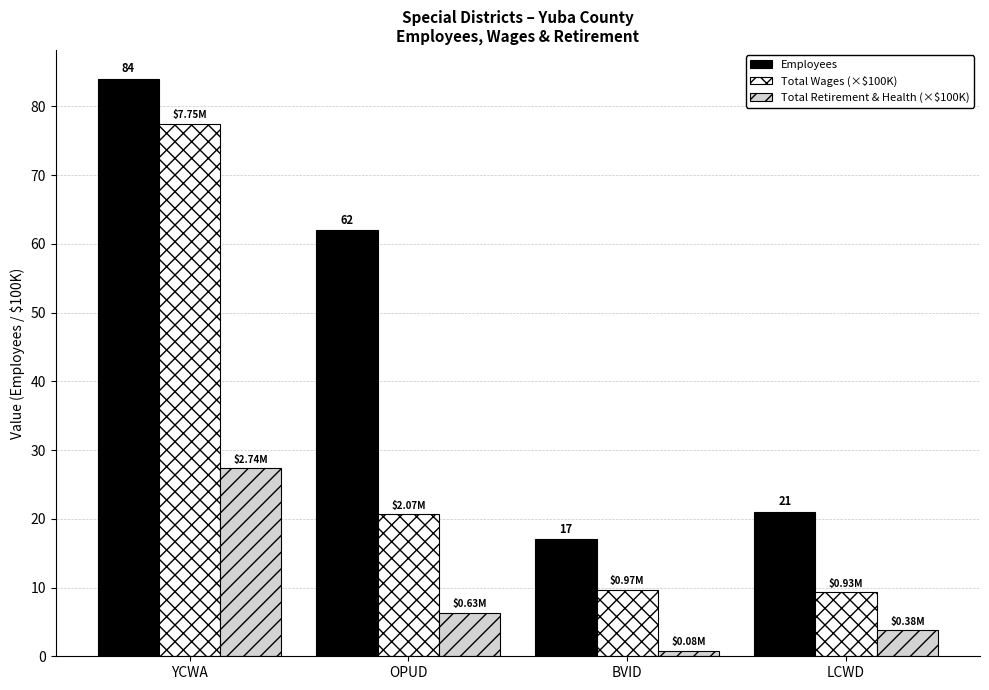

Reading left to right, transcribe all the data shown in this chart.

Employees: YCWA=84.0	OPUD=62.0	BVID=17.0	LCWD=21.0
Total Wages (×$100K): YCWA=77.5	OPUD=20.7	BVID=9.7	LCWD=9.3
Total Retirement & Health (×$100K): YCWA=27.4	OPUD=6.3	BVID=0.8	LCWD=3.8